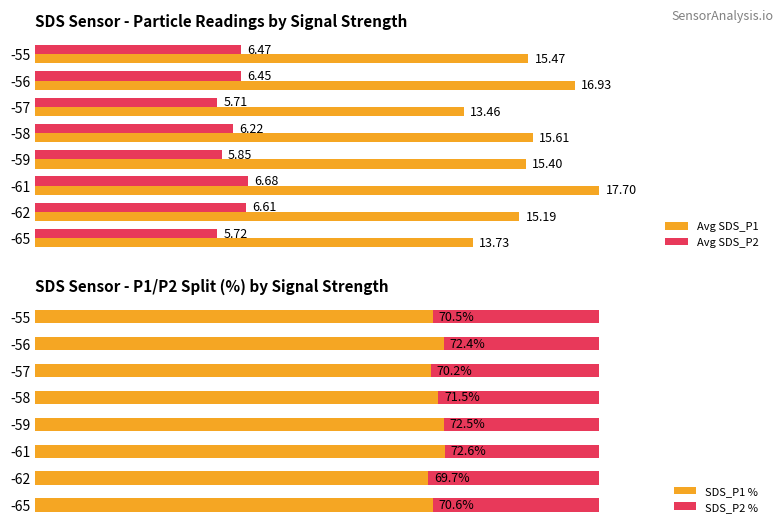

Is the value of Avg SDS_P1 at -61 greater than the value of Avg SDS_P2 at -65?

Yes